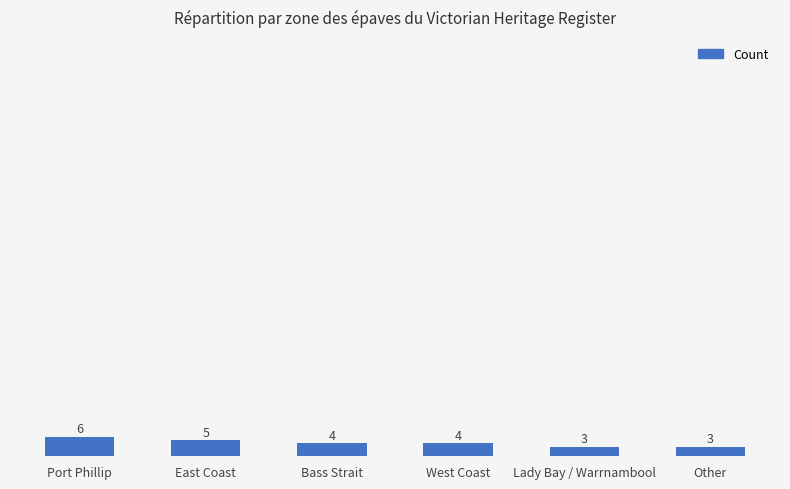

What position from the right is West Coast?

3